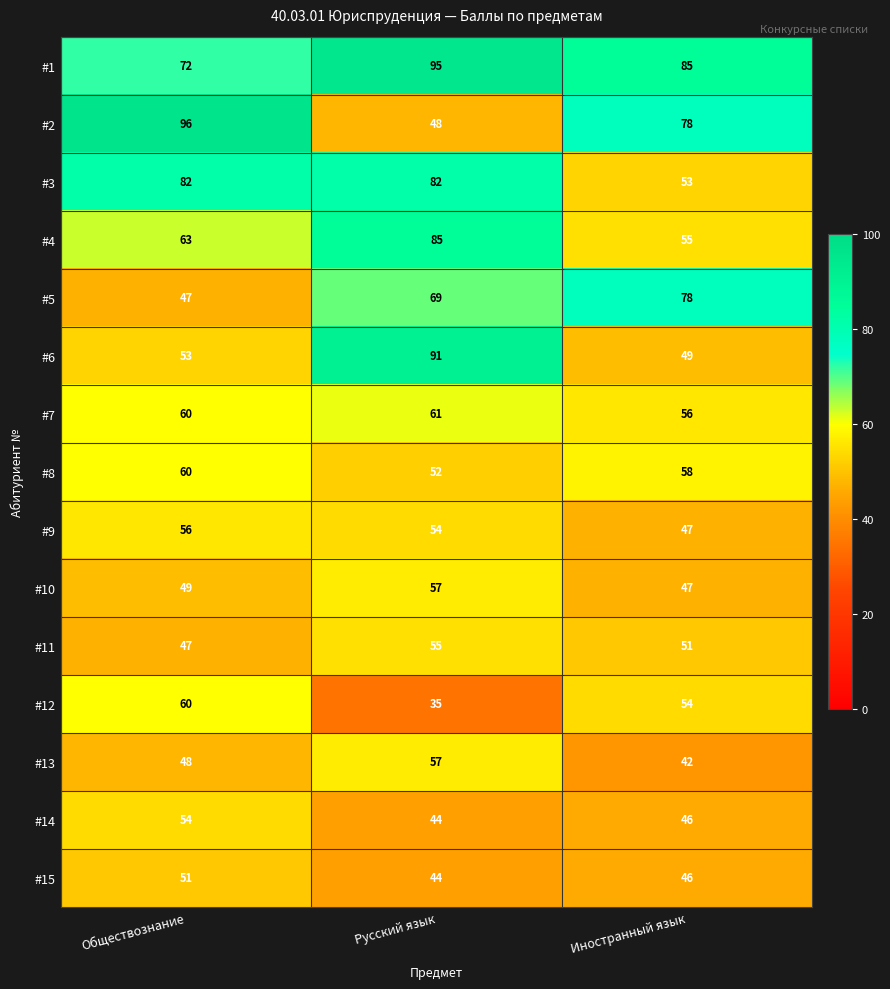

Where is #1 nearest to the value 83?

Иностранный язык